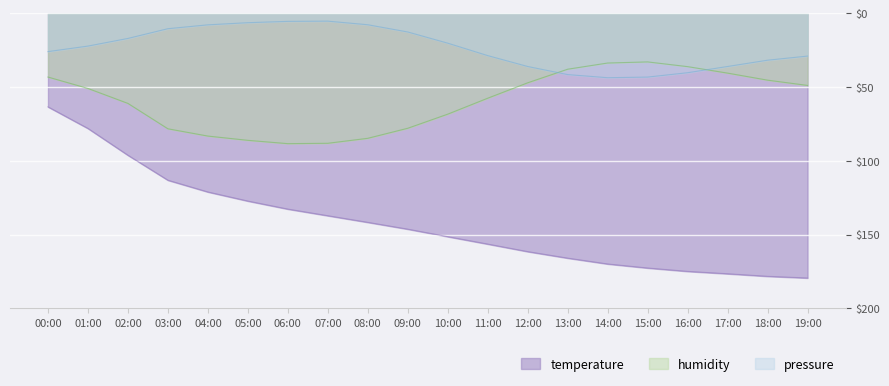

Reading left to right, what are all the values shown in this chart?

temperature: 00:00=26.0	01:00=22.3	02:00=17.1	03:00=10.5	04:00=7.9	05:00=6.4	06:00=5.6	07:00=5.4	08:00=7.8	09:00=12.7	10:00=20.3	11:00=28.7	12:00=36.1	13:00=41.6	14:00=43.7	15:00=43.3	16:00=40.3	17:00=36.1	18:00=31.9	19:00=29.1
pressure_norm: 00:00=63.5	01:00=78.1	02:00=96.2	03:00=113.2	04:00=121.1	05:00=127.3	06:00=132.7	07:00=137.2	08:00=141.7	09:00=146.3	10:00=151.4	11:00=156.4	12:00=161.5	13:00=165.9	14:00=169.9	15:00=172.6	16:00=174.9	17:00=176.5	18:00=178.2	19:00=179.4